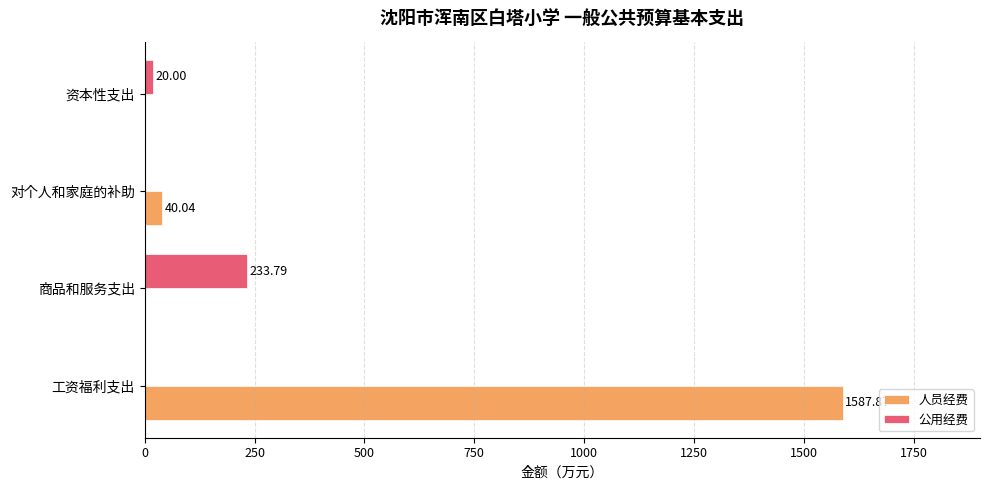

Which series has the largest range (max minus min)?

人员经费